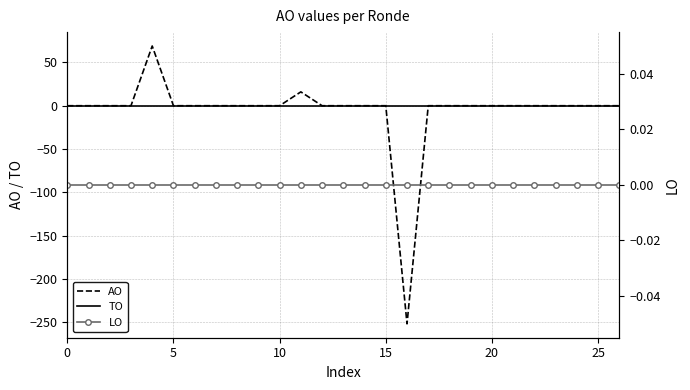

How many interior local peaks does the AO series have?

2